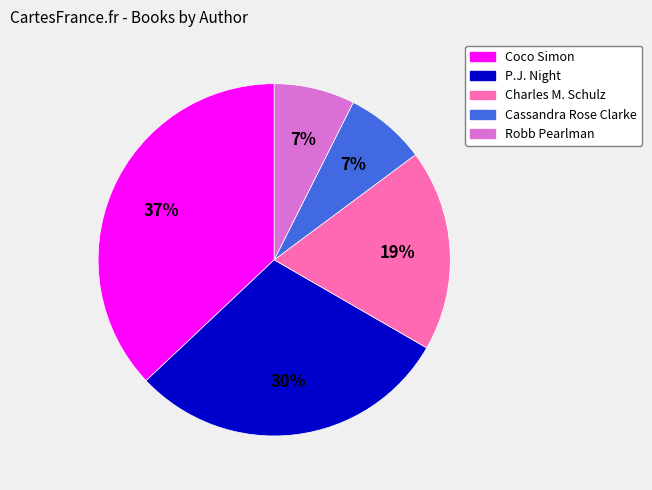

To the nearest percent, what is the difference between the largest and smallest slice percentages?

30%